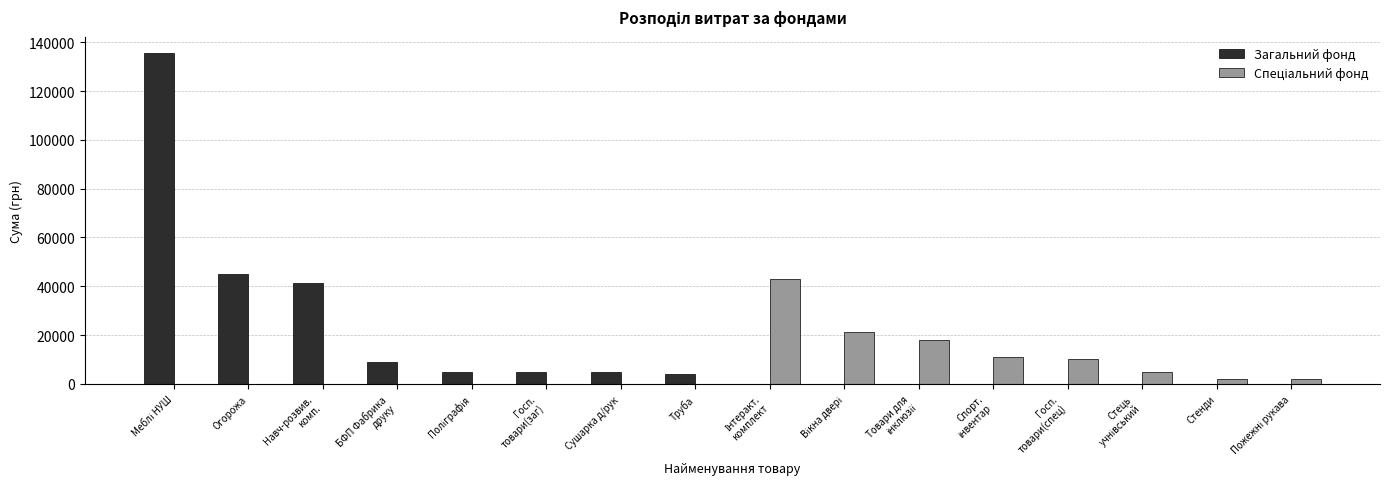

What is the highest value of the Загальний фонд series?

135475.0